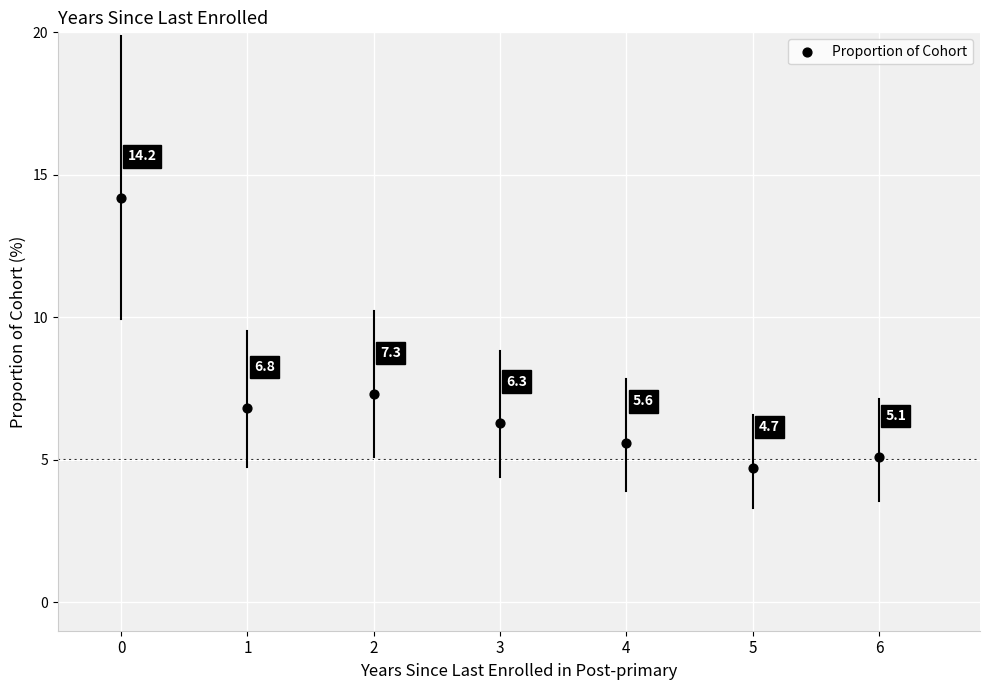

What Y value in the scatter plot is closest to 9?

7.3